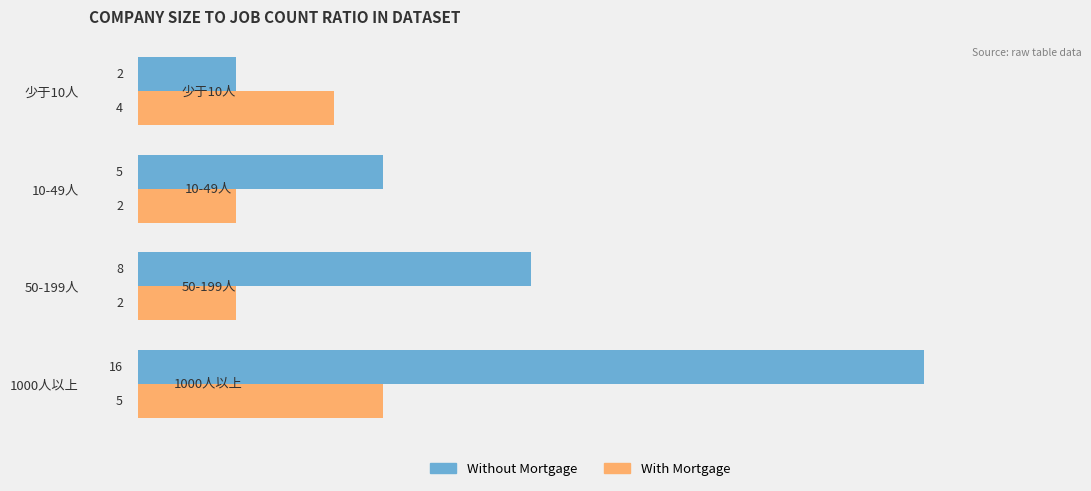

What is the average value of the Without Mortgage series?

8